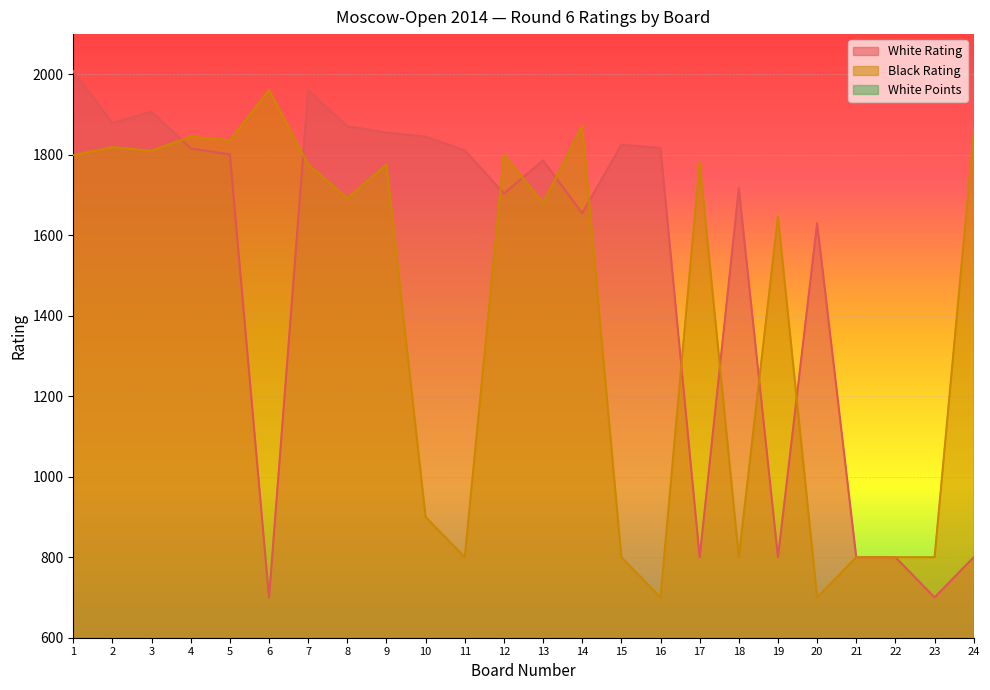

Which category has the lowest value in the Black Rating series?

16